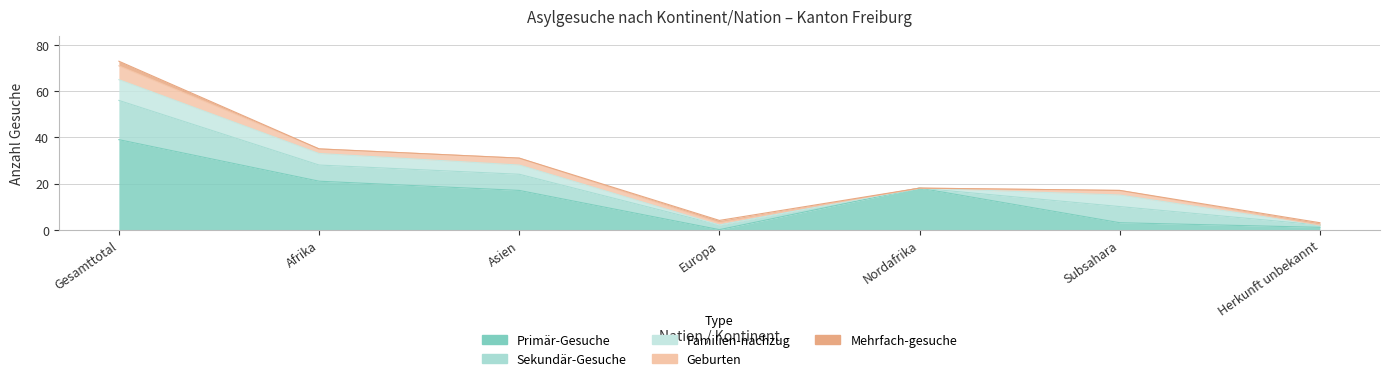

Which series has the largest range (max minus min)?

Primär-Gesuche